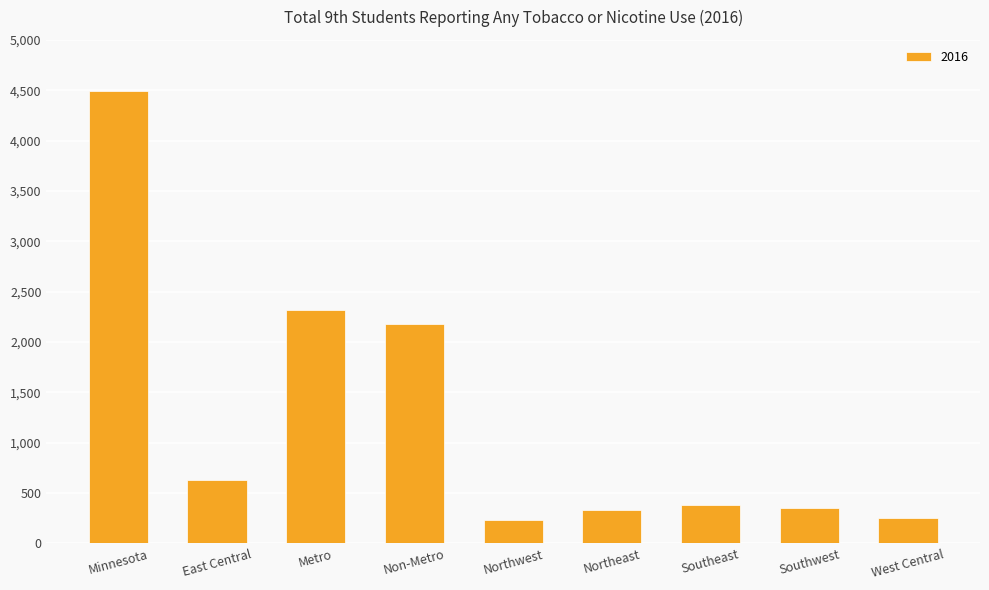

Where is the data nearest to the value 2361?

Metro